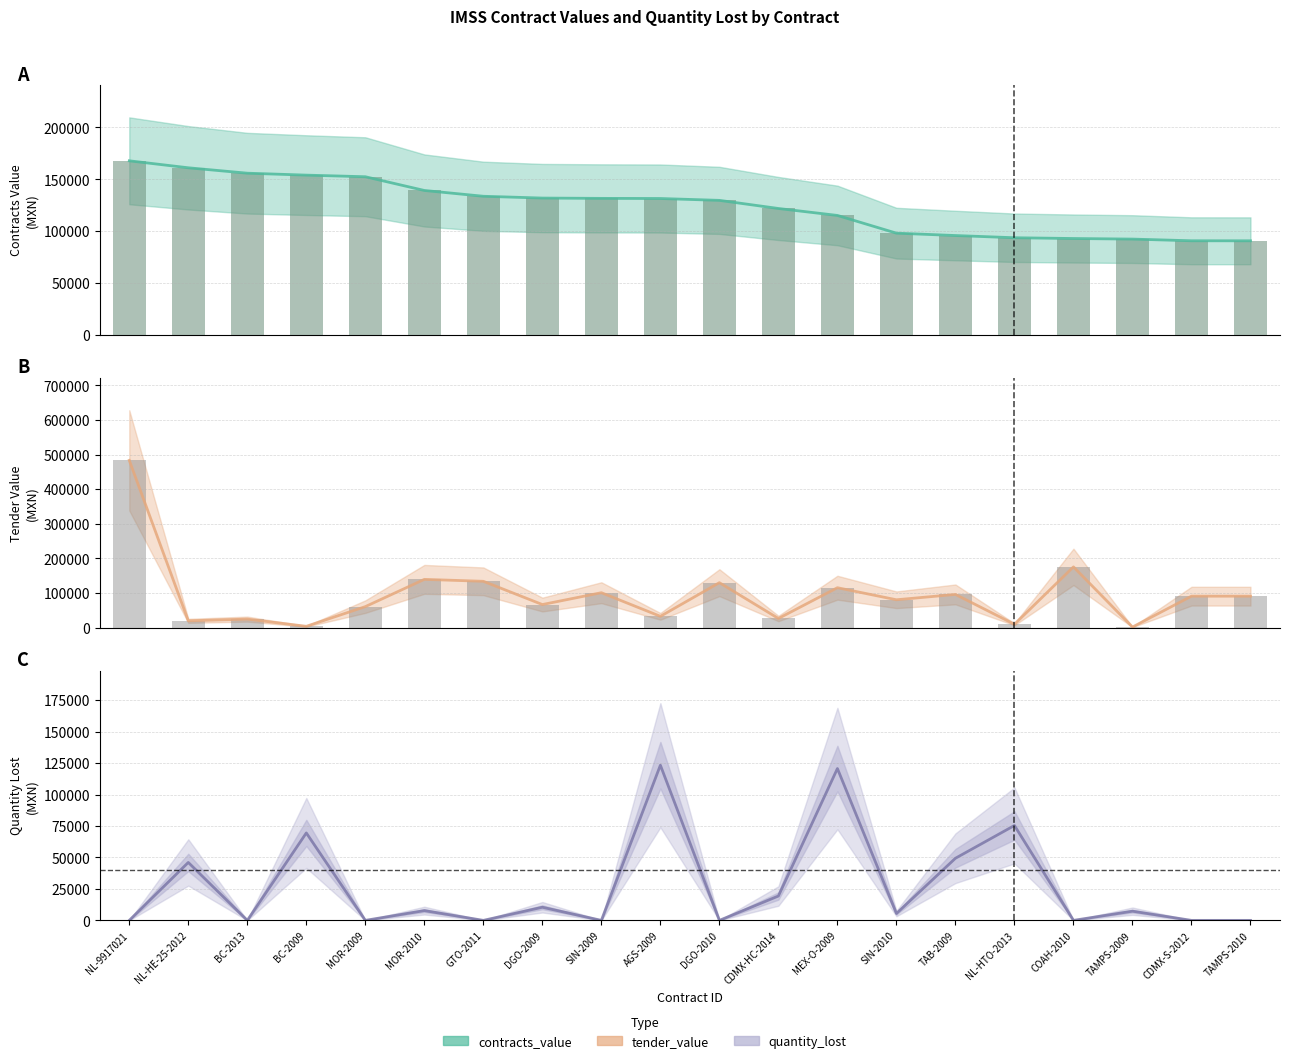

What position from the right is MOR-2009?

16